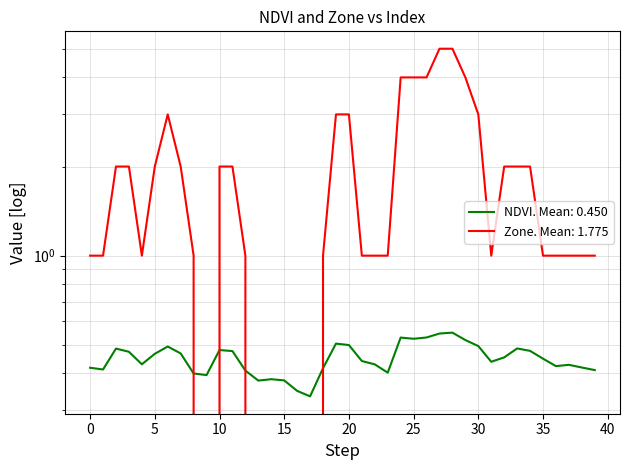

At how many categories does at least one series exceed 3?

6